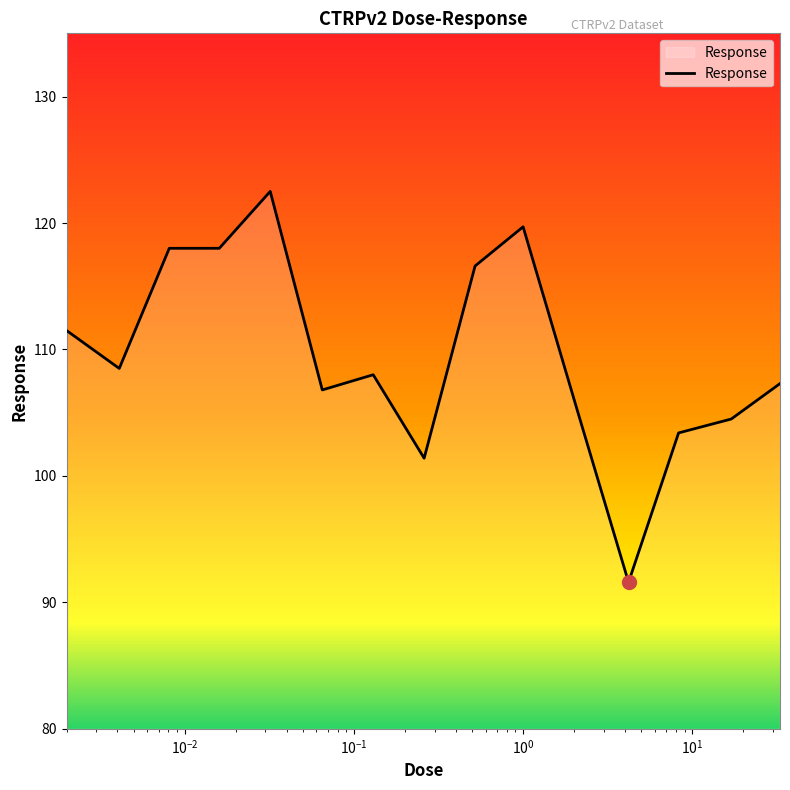

What is the minimum value shown in the chart?

91.6